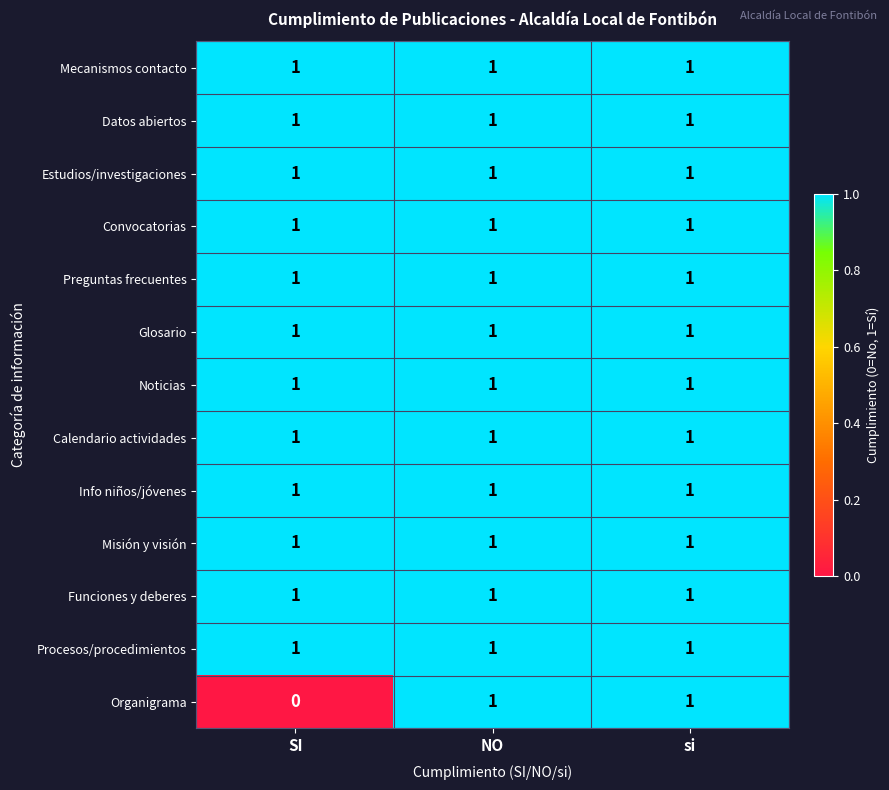

What is the sum of all Mecanismos contacto values?

3